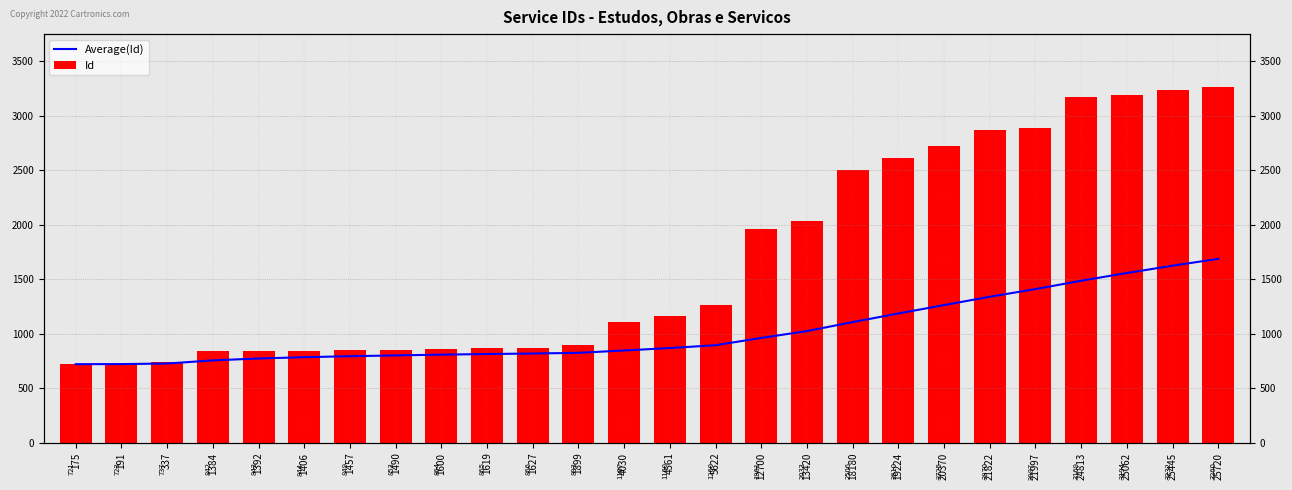

Does the chart contain stacked bars?

No